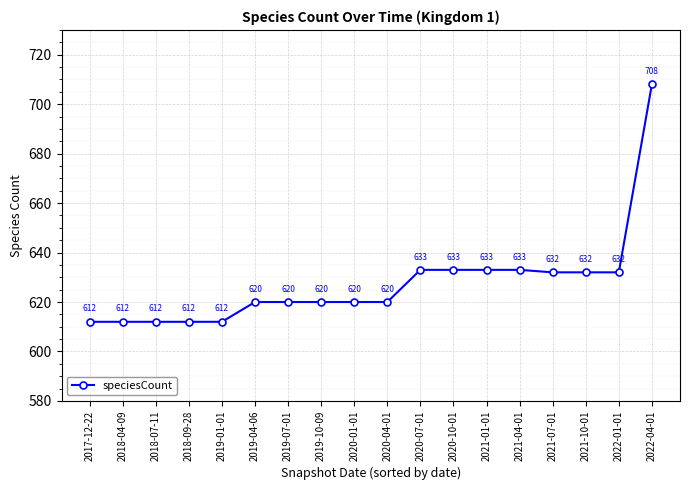

What position from the right is 2019-07-01?

12